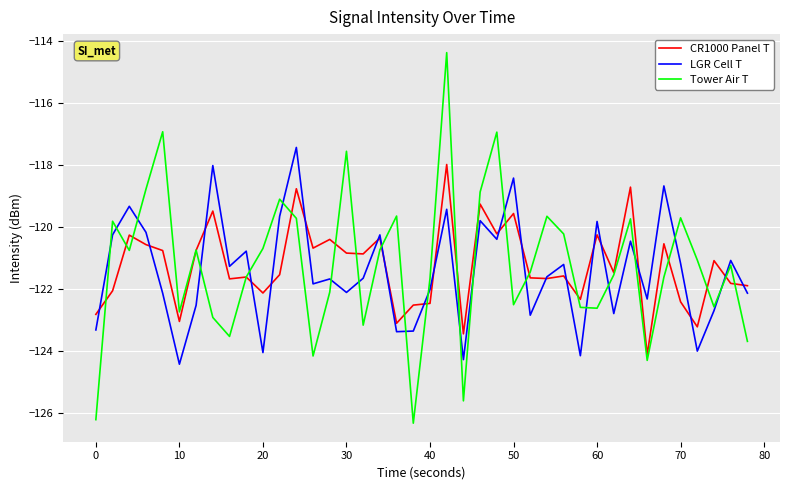

How many categories are shown in the chart?

40